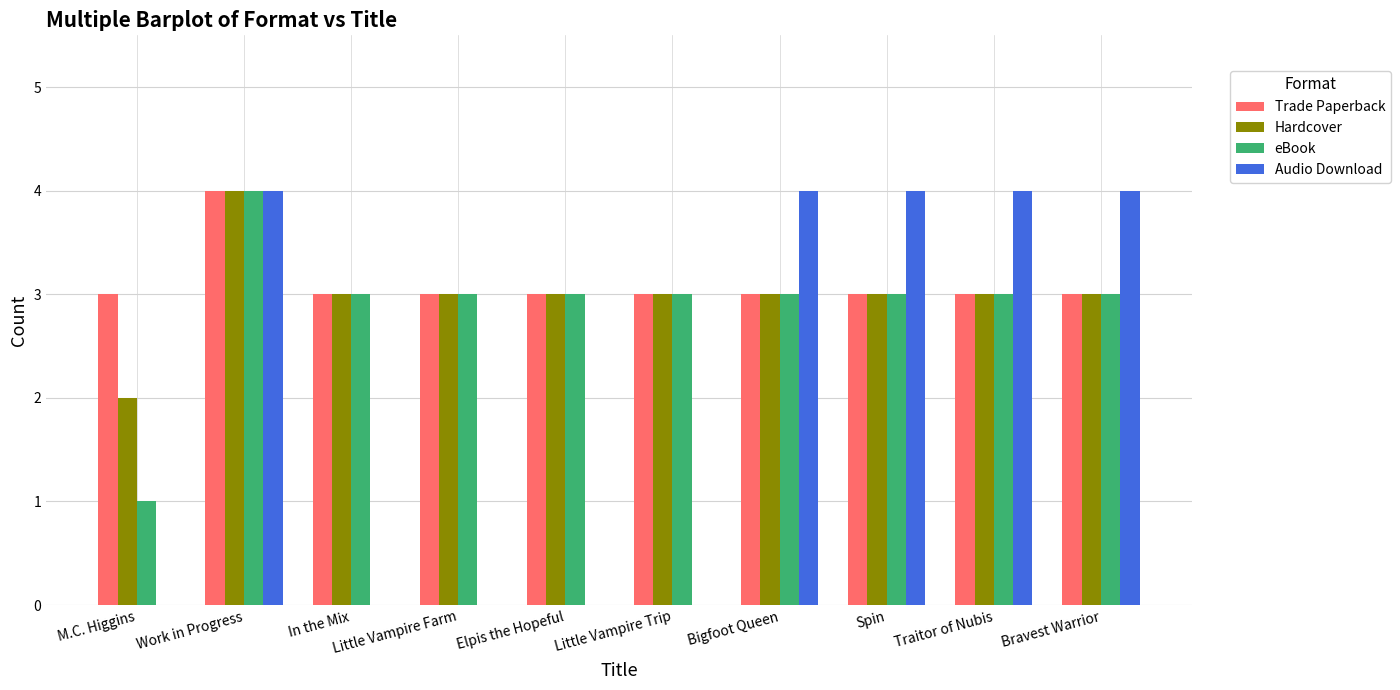

Count the number of data series in this chart.

4